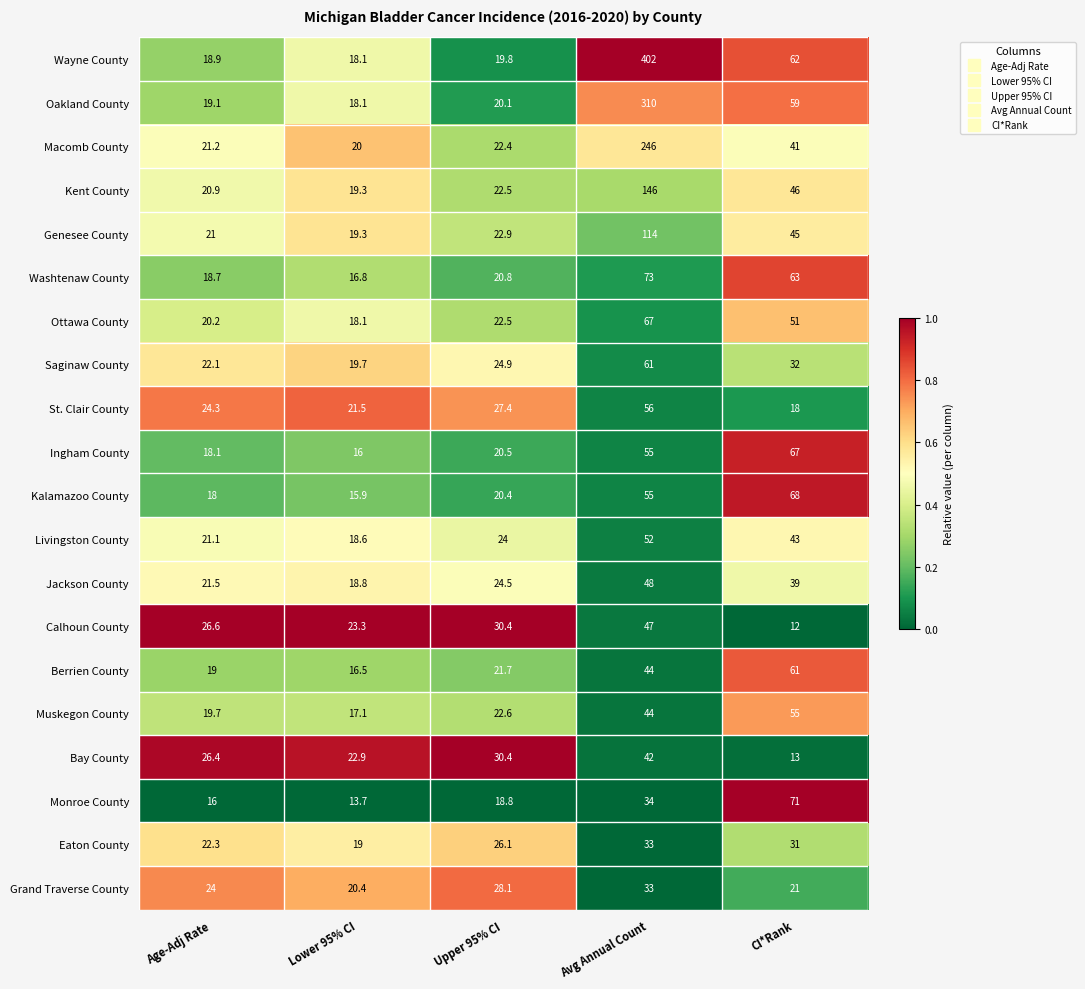

At which category is the sum across all series the highest?

Avg Annual Count